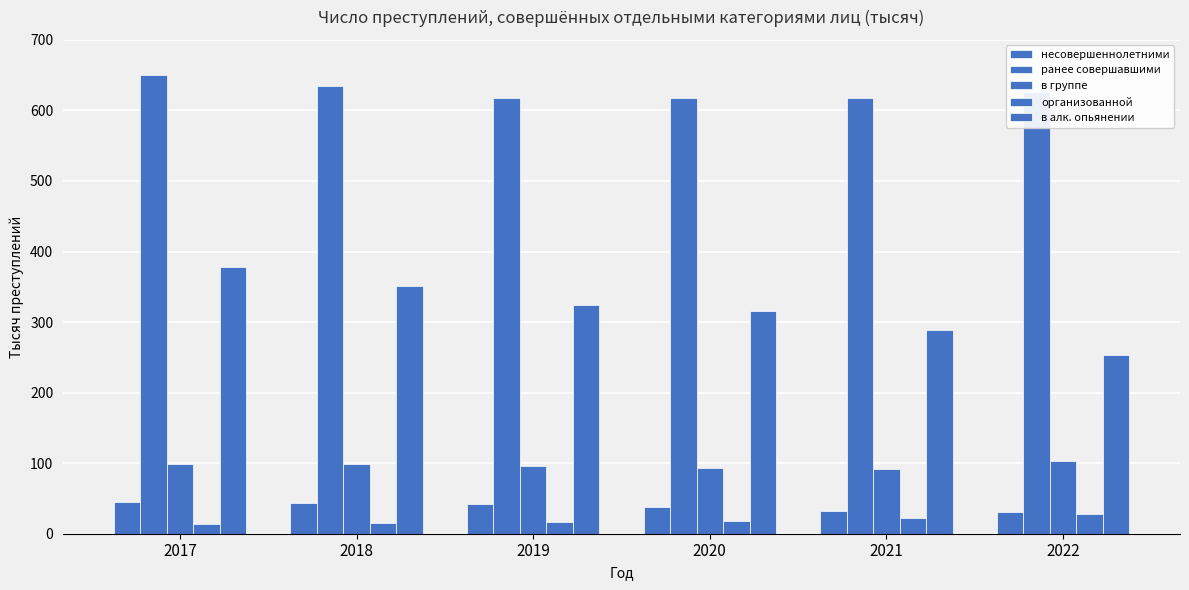

Is the value of организованной at 2021 greater than the value of в алк. опьянении at 2017?

No